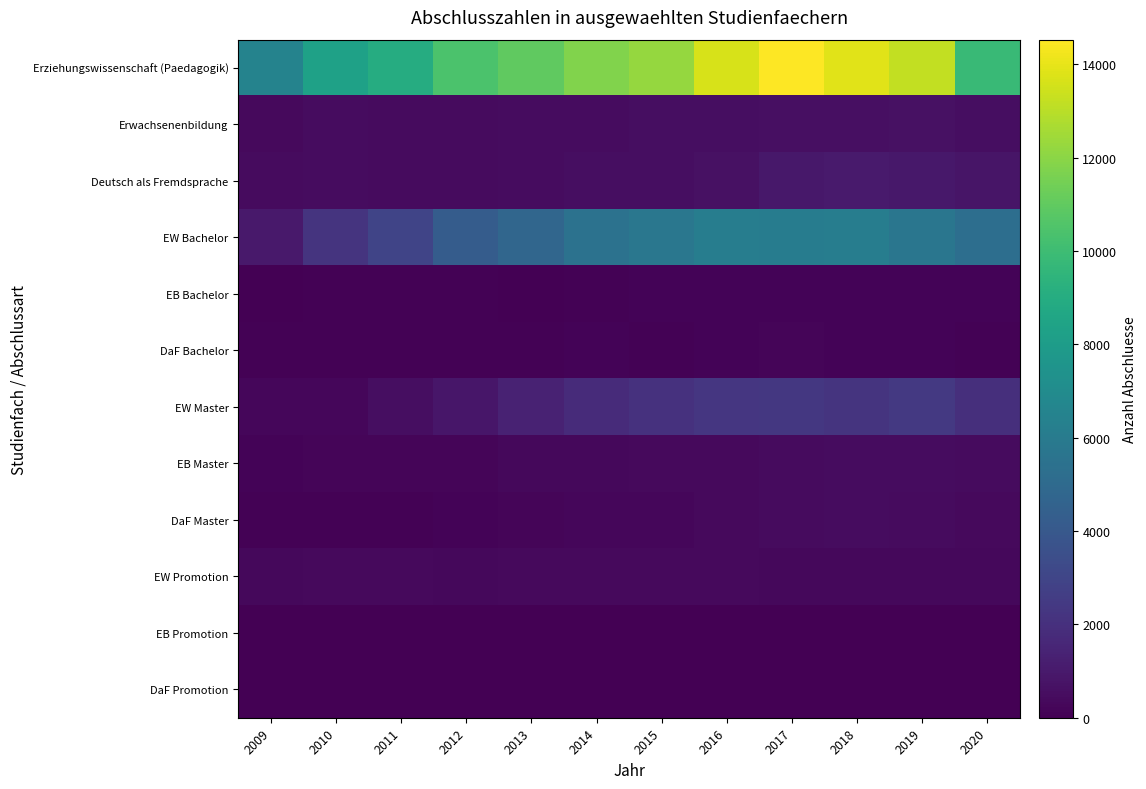

At which category is the sum across all series the highest?

2017